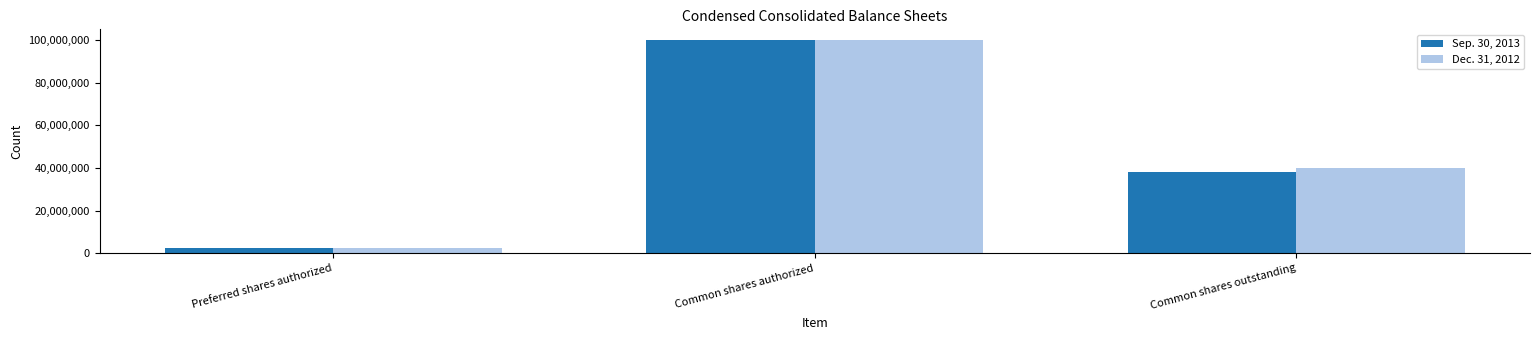

Reading right to left, list all the values displayed in this chart.

Sep. 30, 2013: Common shares outstanding=38100000	Common shares authorized=100000000	Preferred shares authorized=2500000
Dec. 31, 2012: Common shares outstanding=40200000	Common shares authorized=100000000	Preferred shares authorized=2500000